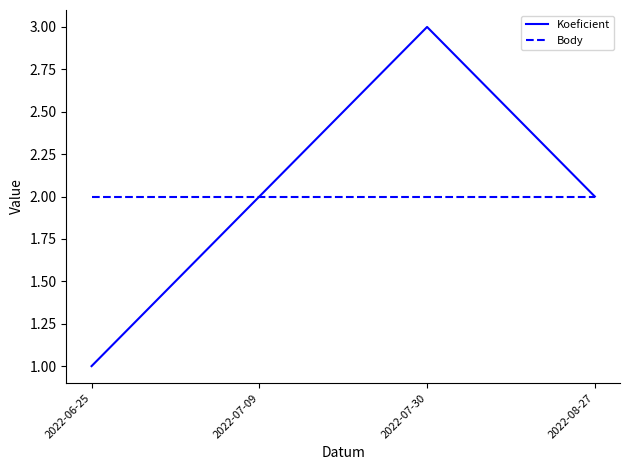

Is the value of Body at 2022-06-25 greater than the value of Koeficient at 2022-06-25?

Yes